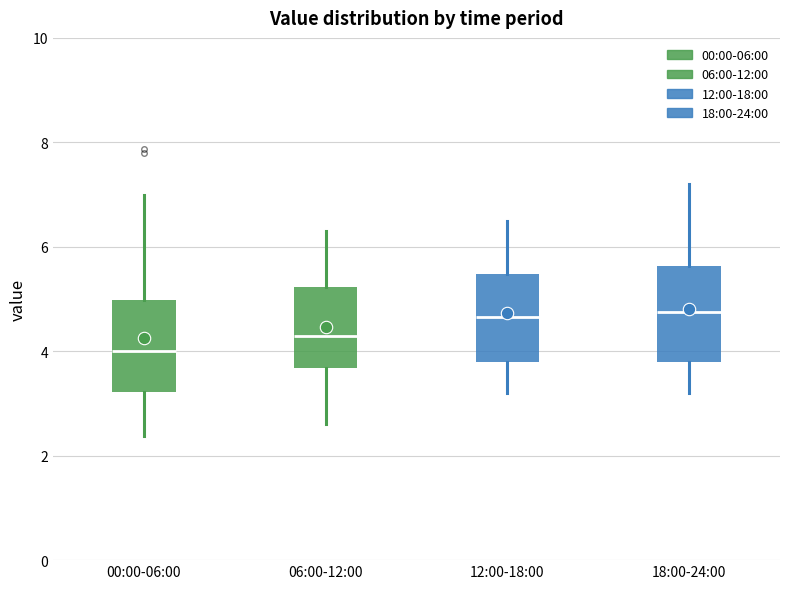

Reading left to right, read every box against the y-axis: the position of its median line, the range the box covers, and the ends of its whiskers. The values are not printed on the chart, so give them approximately, as read against the axis.

00:00-06:00: median 4.0, box 3.2 to 5.0, whiskers 2.4 to 7.0
06:00-12:00: median 4.4, box 3.6 to 5.2, whiskers 2.6 to 6.4
12:00-18:00: median 4.6, box 3.8 to 5.4, whiskers 3.2 to 6.6
18:00-24:00: median 4.8, box 3.8 to 5.6, whiskers 3.2 to 7.2